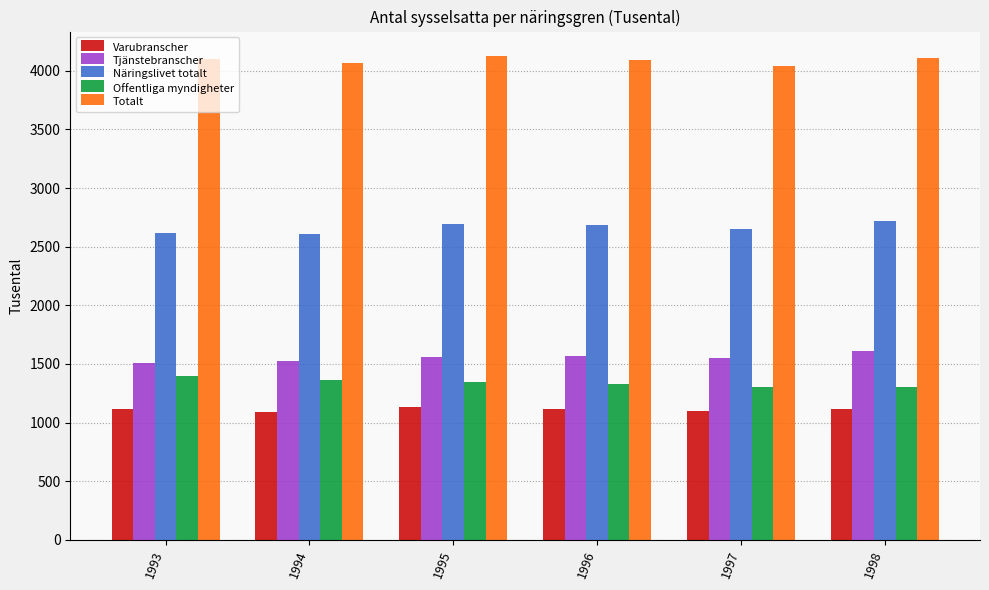

What is the smallest value displayed?

1086.5